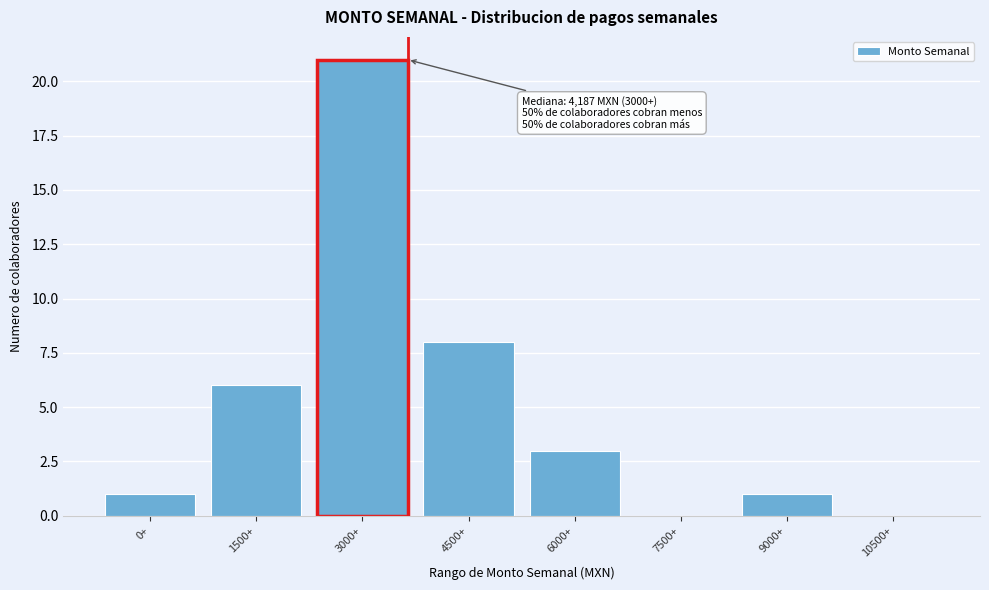

Reading left to right, extract all data points from this chart.

0+=1	1500+=6	3000+=21	4500+=8	6000+=3	7500+=0	9000+=1	10500+=0